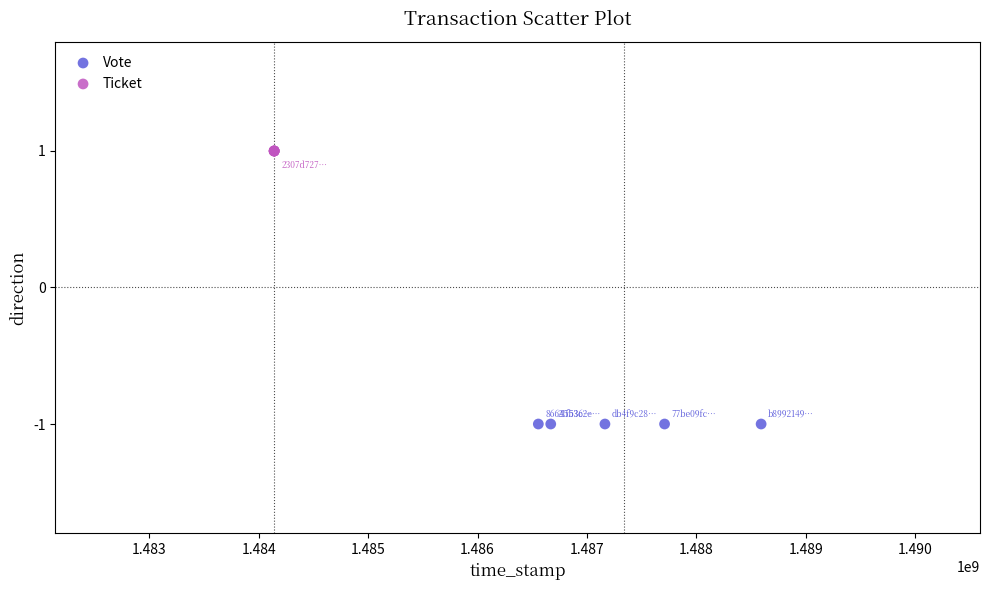

What are all the series names shown in the legend?

Vote, Ticket